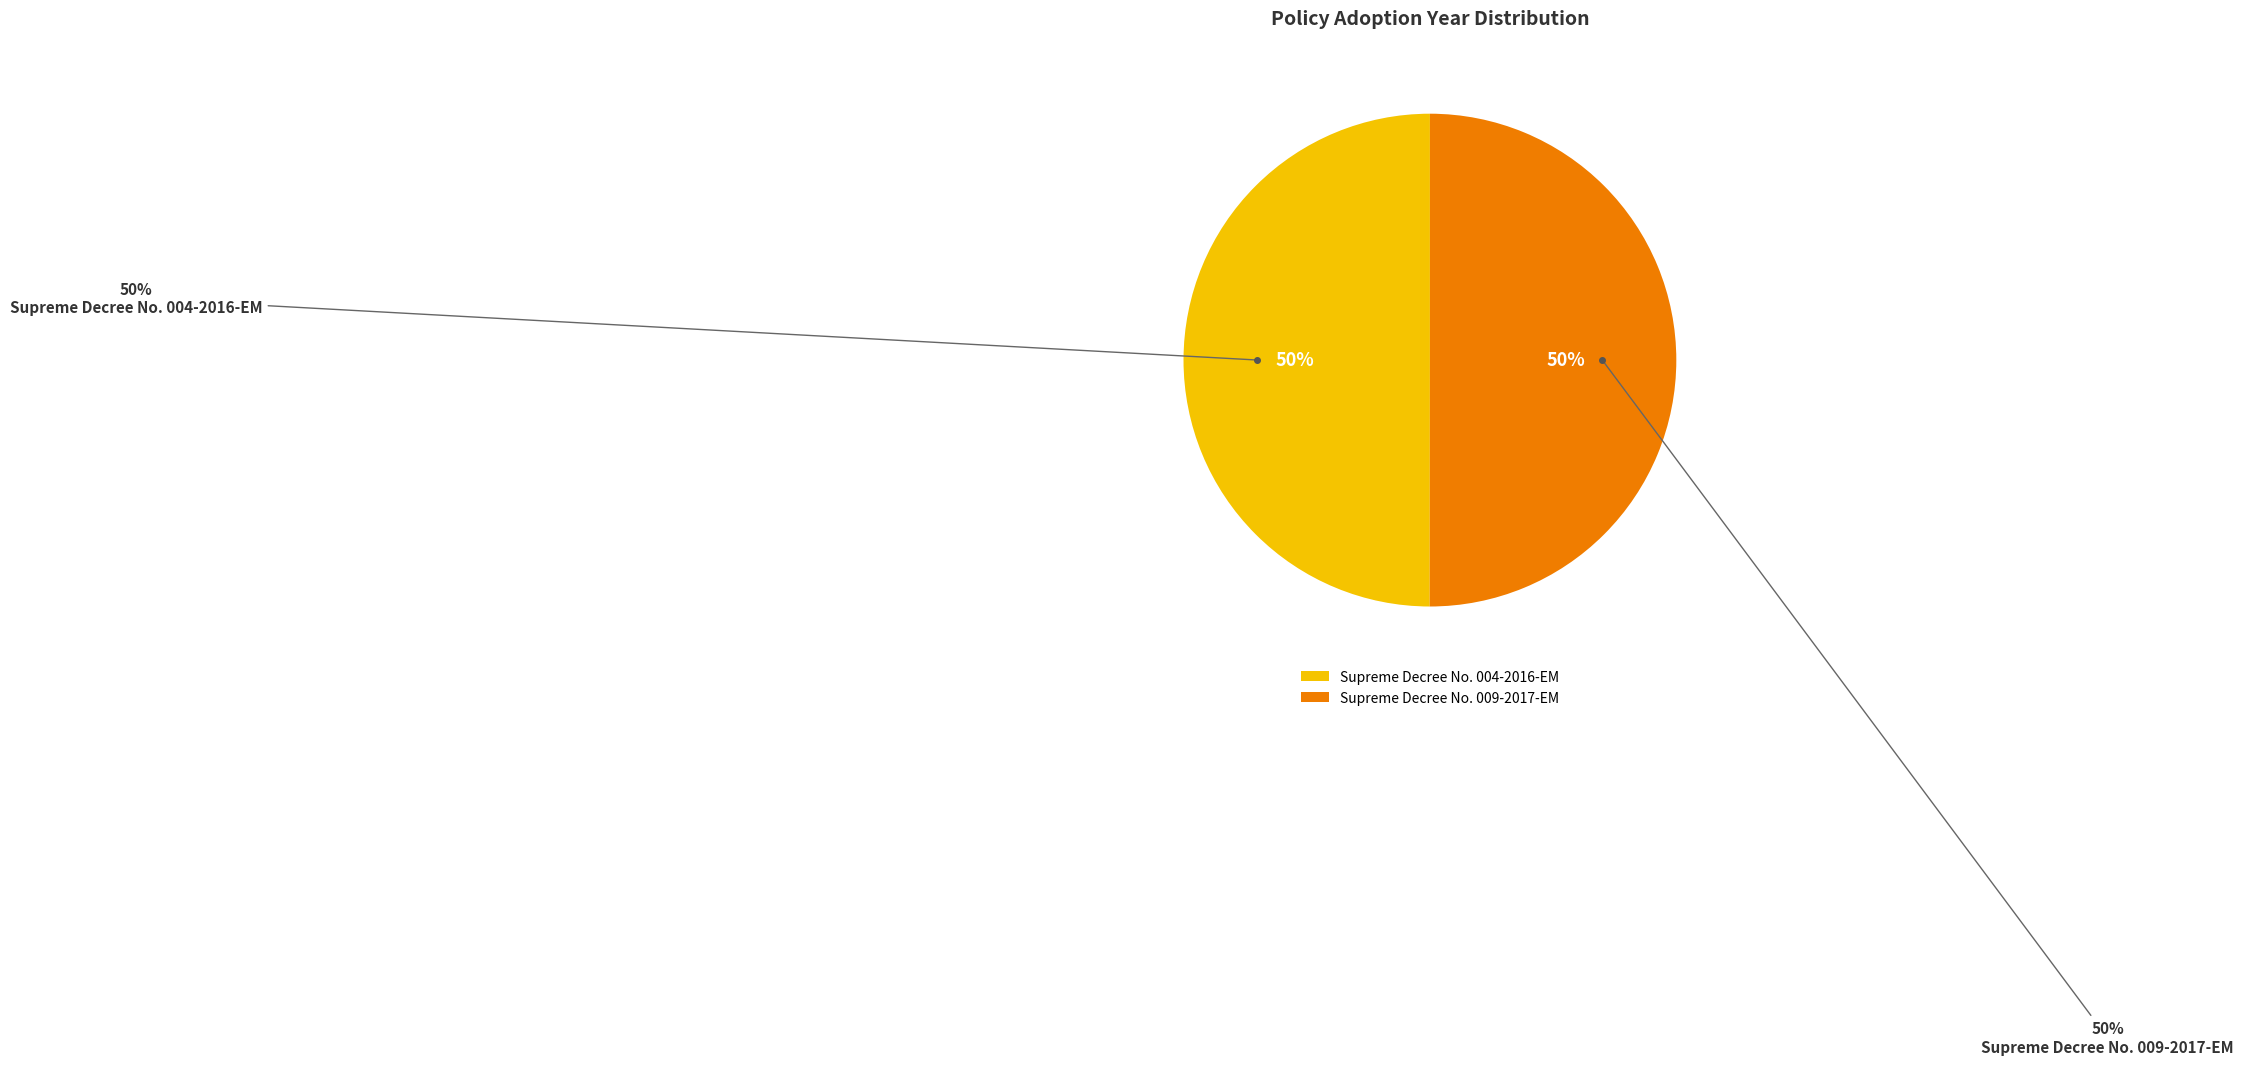

To the nearest percent, what is the average slice percentage?

50%